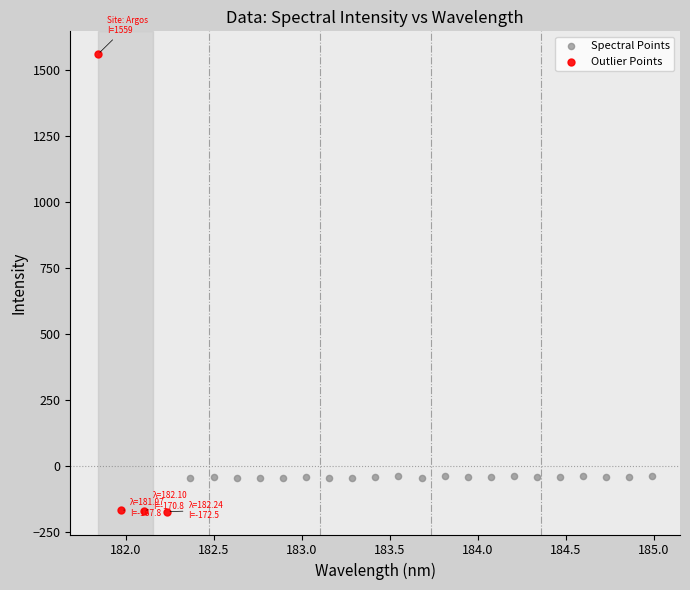

Which series reaches the minimum Y coordinate?

Outlier Points